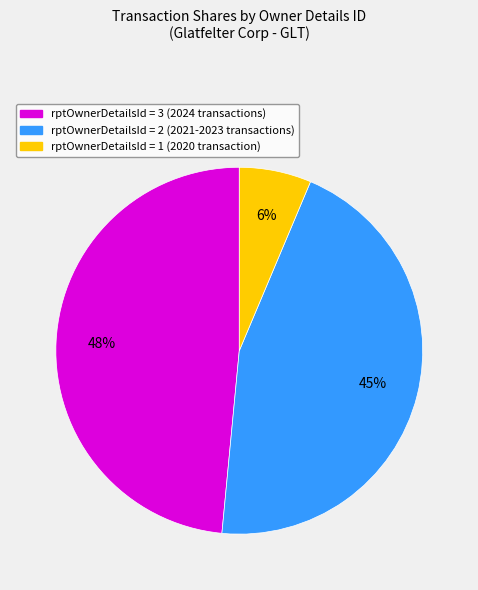

To the nearest percent, what percentage of the pie is rptOwnerDetailsId = 1 (2020 transaction)?

6%